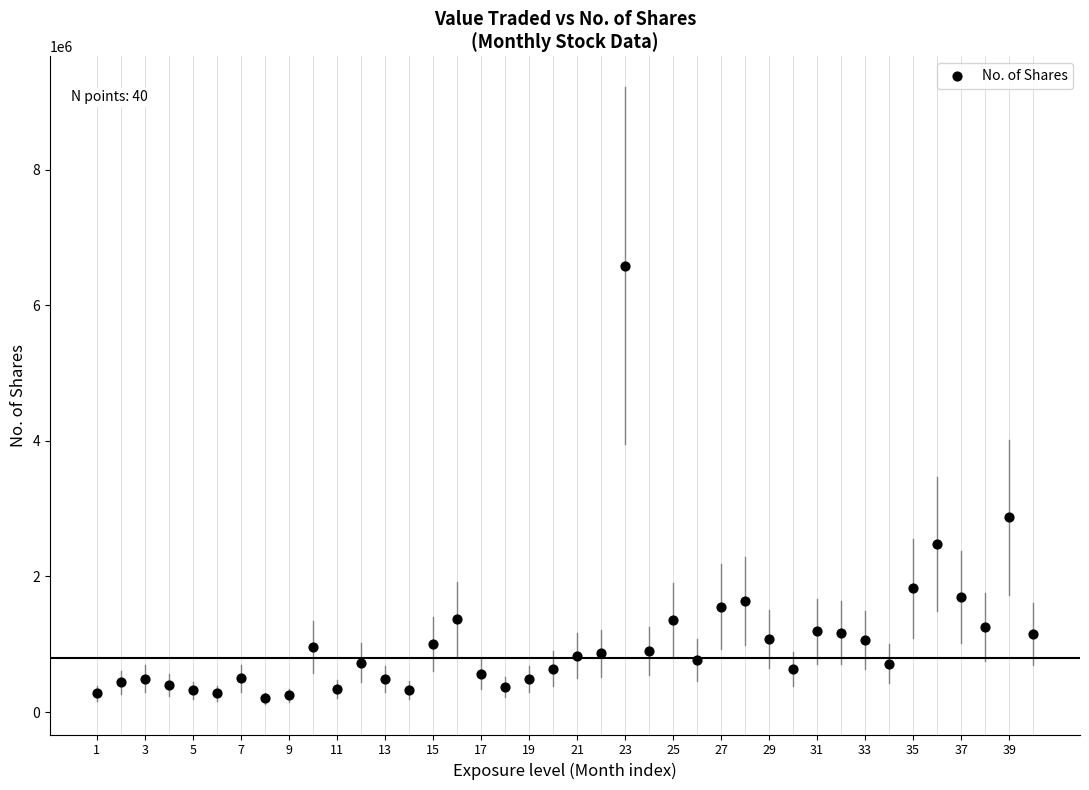

What is the range of X values (max minus min)?

39